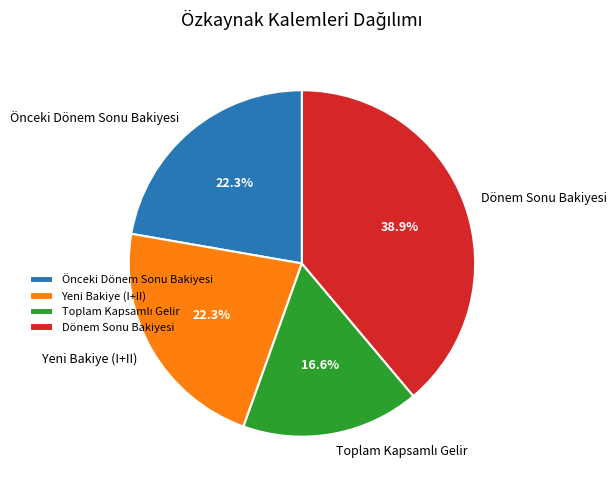

Between Dönem Sonu Bakiyesi and Yeni Bakiye (I+II), which is larger?

Dönem Sonu Bakiyesi